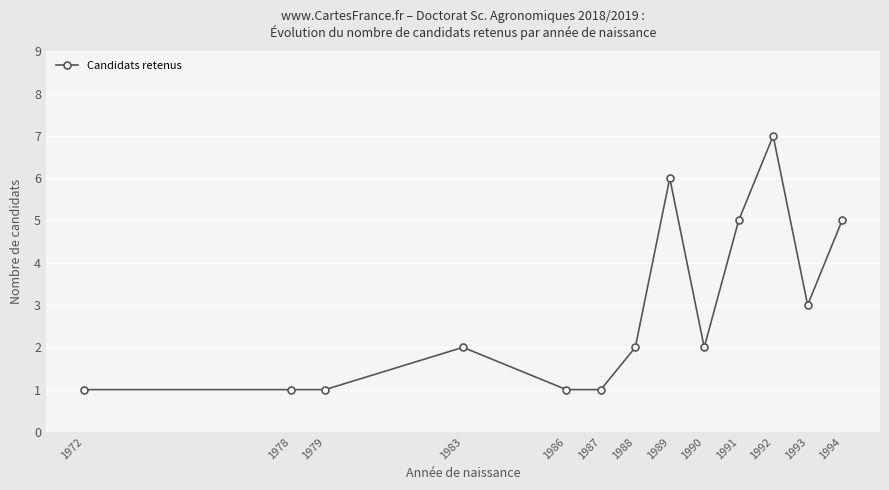

What is the difference between the maximum and second lowest values?

6